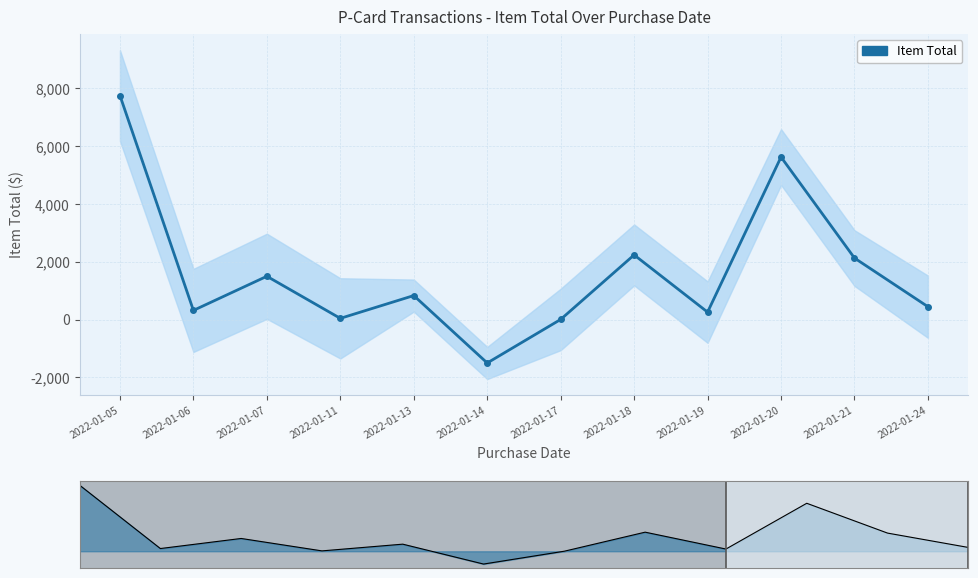

What is the difference between the maximum and minimum values in the Item Total series?

9253.2